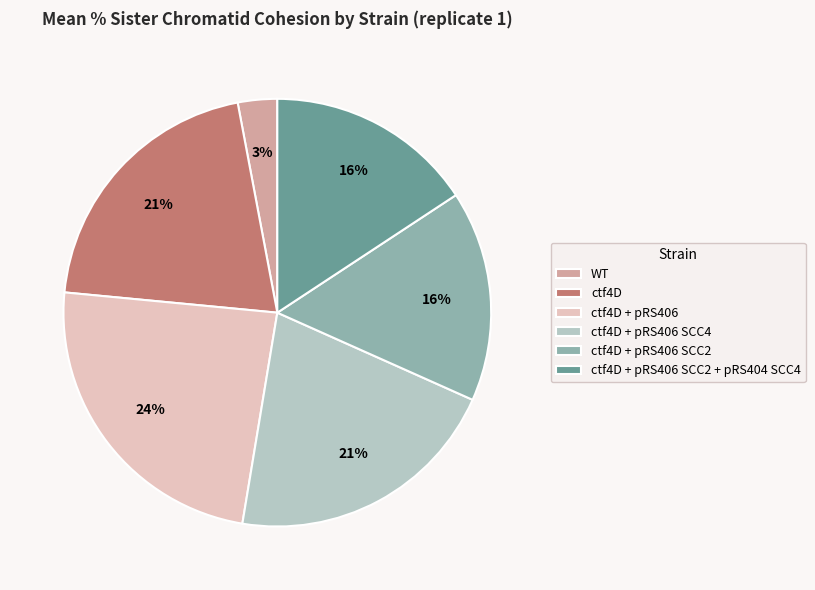

How many segments does this pie chart have?

6